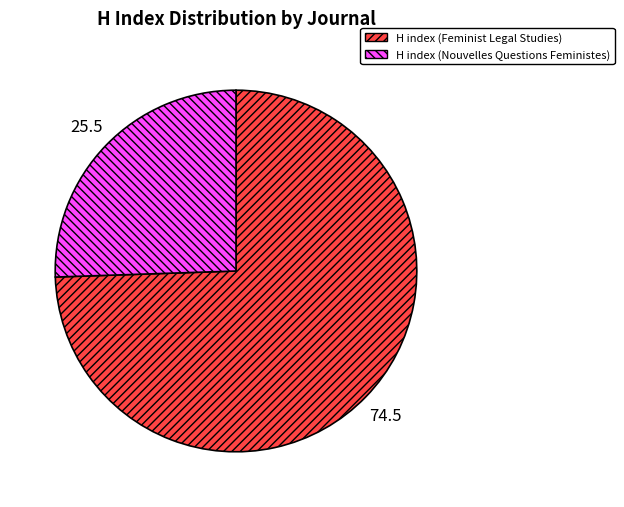

Combined, do H index (Feminist Legal Studies) and H index (Nouvelles Questions Feministes) account for over 50%?

Yes